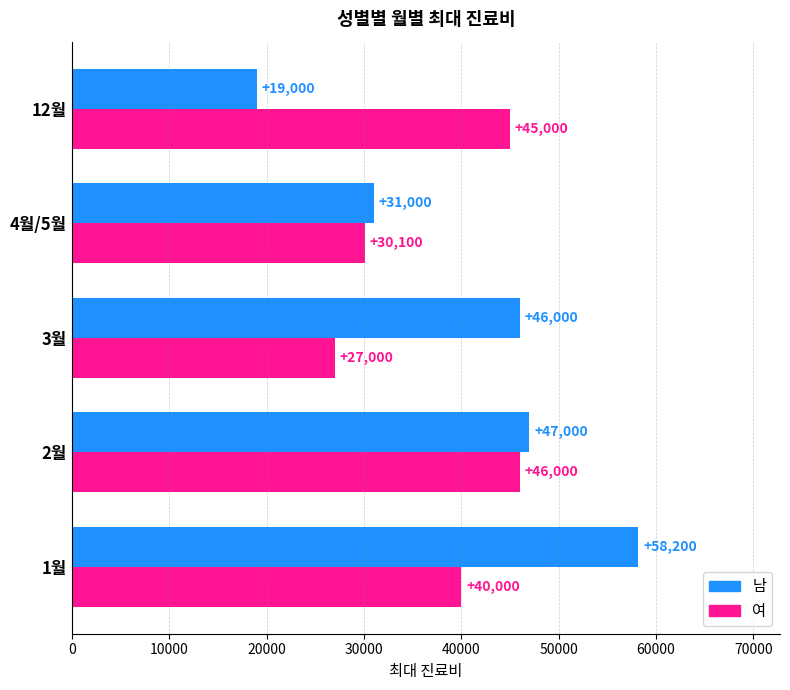

What is the greatest value displayed?

58200